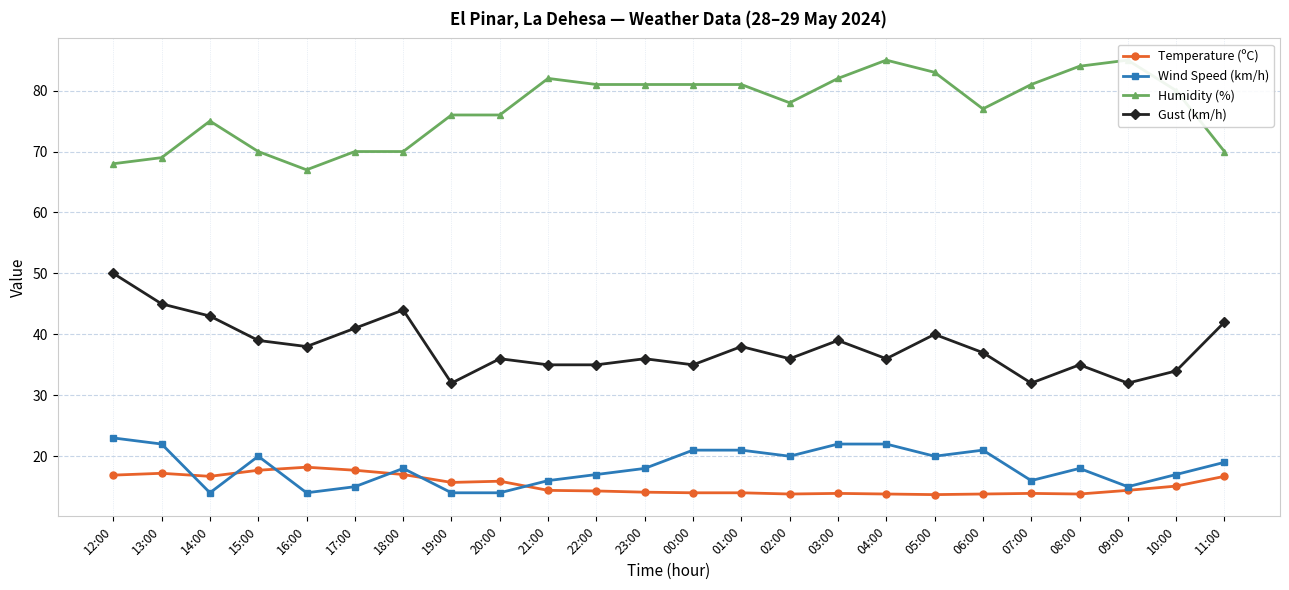

Does the chart display data point markers on the line(s)?

Yes